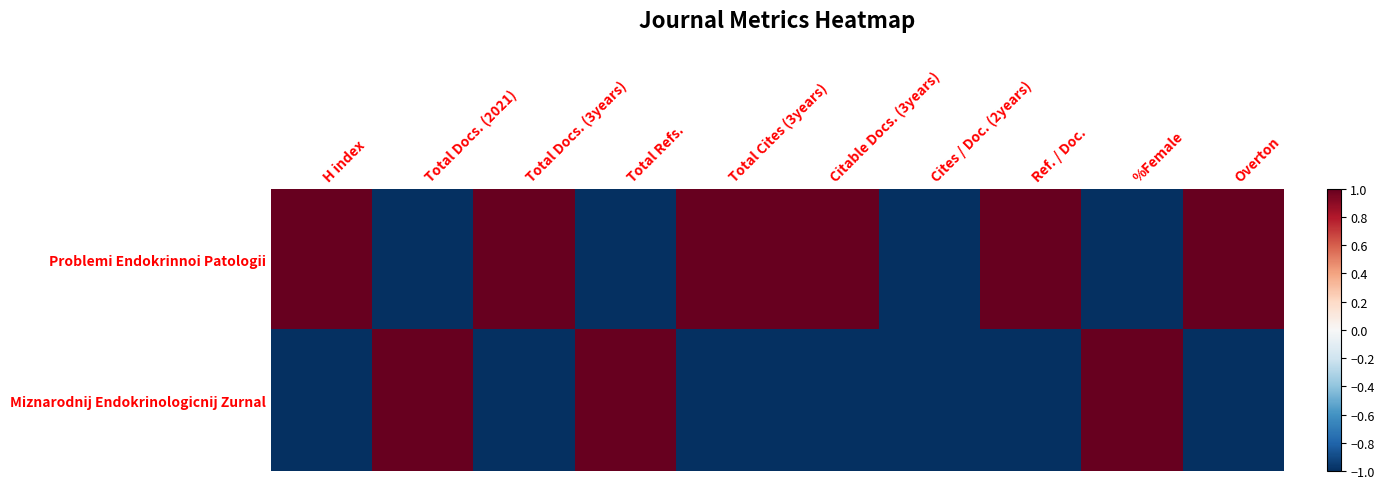

What is the greatest value displayed?

1